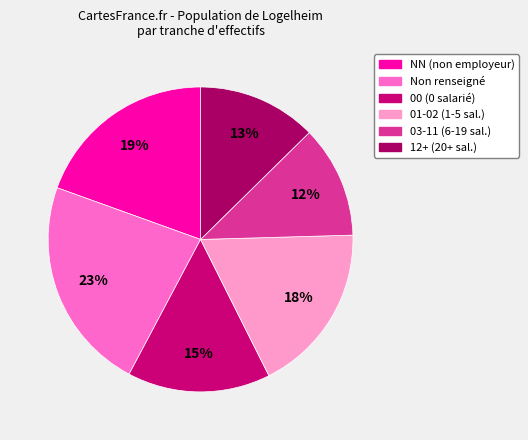

How many segments does this pie chart have?

6